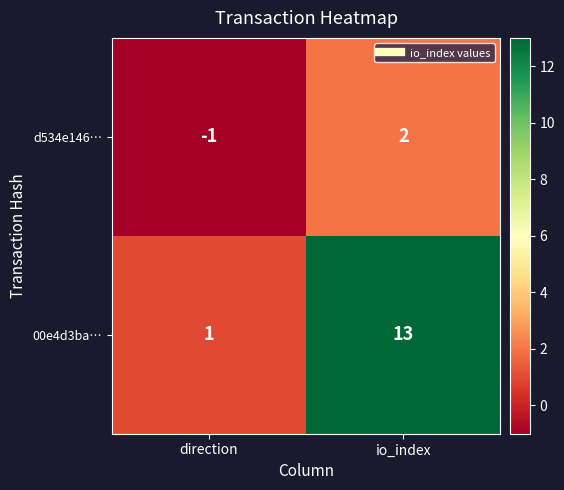

At how many categories does at least one series exceed 6?

1